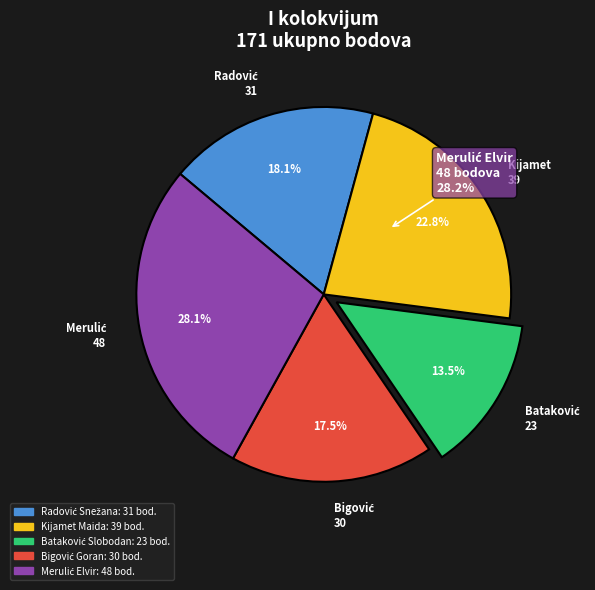

True or false: Radović Snežana accounts for 31% of the total.

False